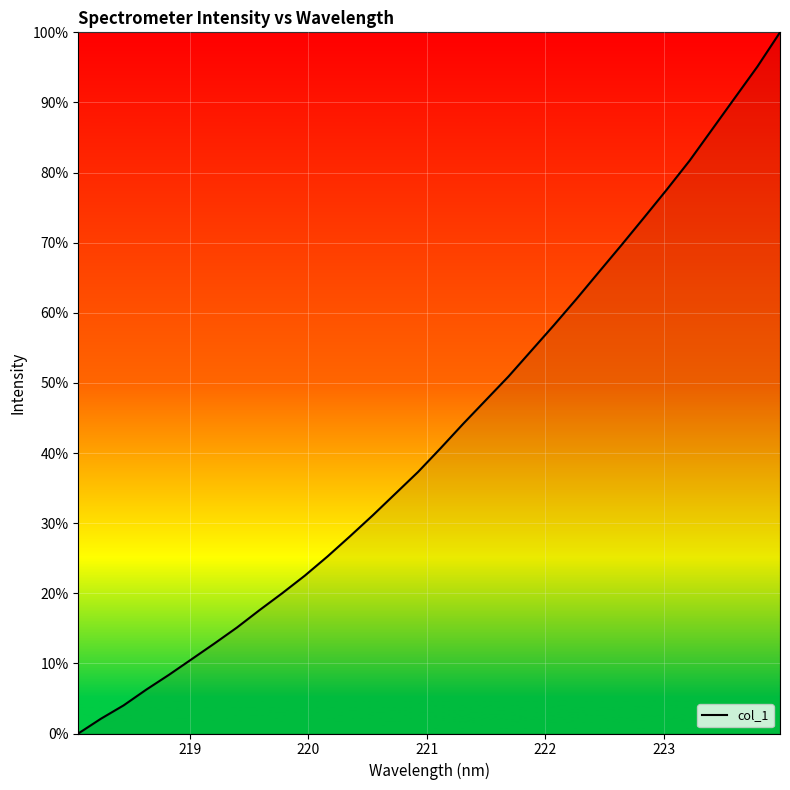

What is the average value?

42.9